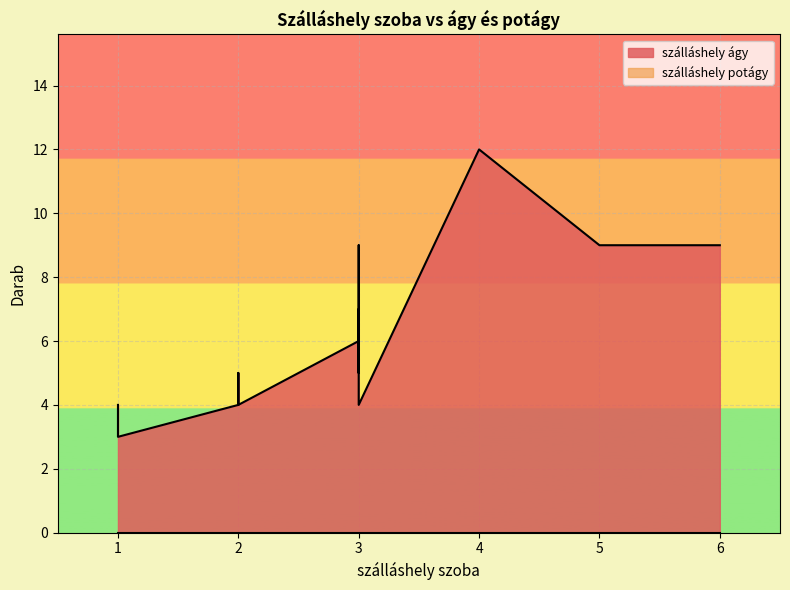

True or false: szálláshely ágy and szálláshely potágy intersect in this chart.

False